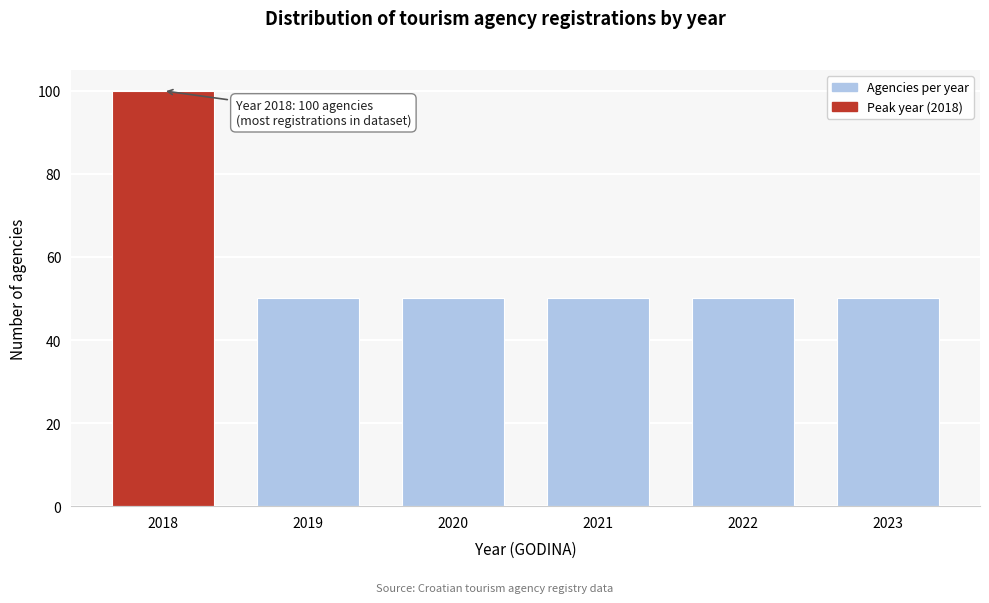

Reading left to right, what are all the values shown in this chart?

100	50	50	50	50	50